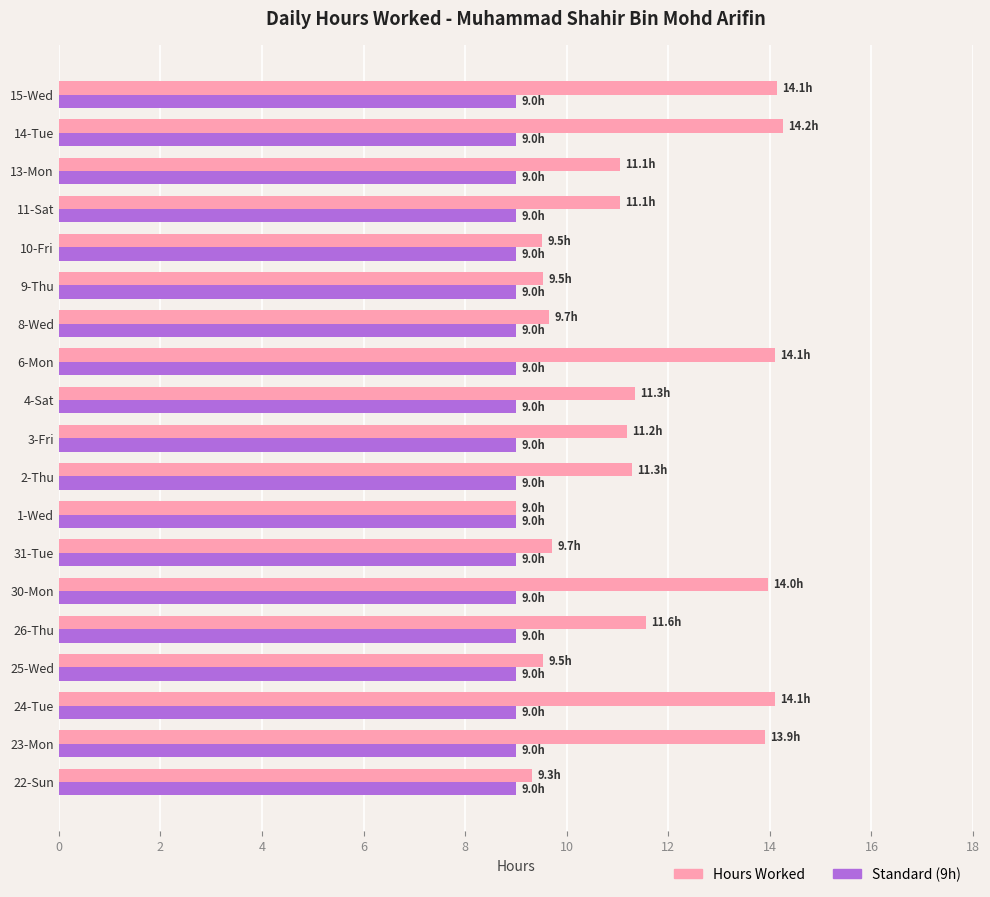

How many data points does each series have?

19